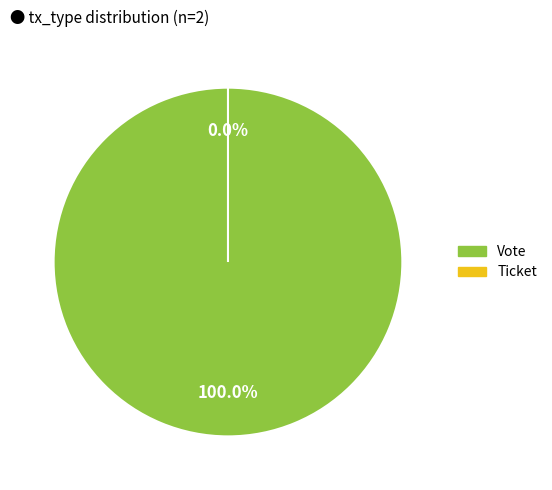

Rank the categories by value from lowest to highest.

Ticket, Vote